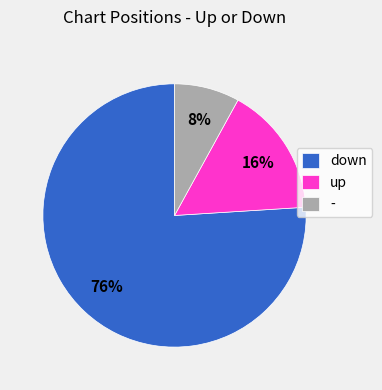

Is it true that - is 1% of the pie?

False